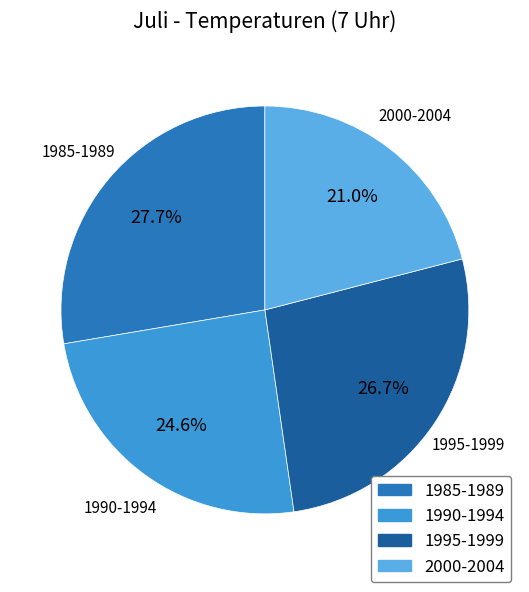

Rank the categories by value from highest to lowest.

1985-1989, 1995-1999, 1990-1994, 2000-2004